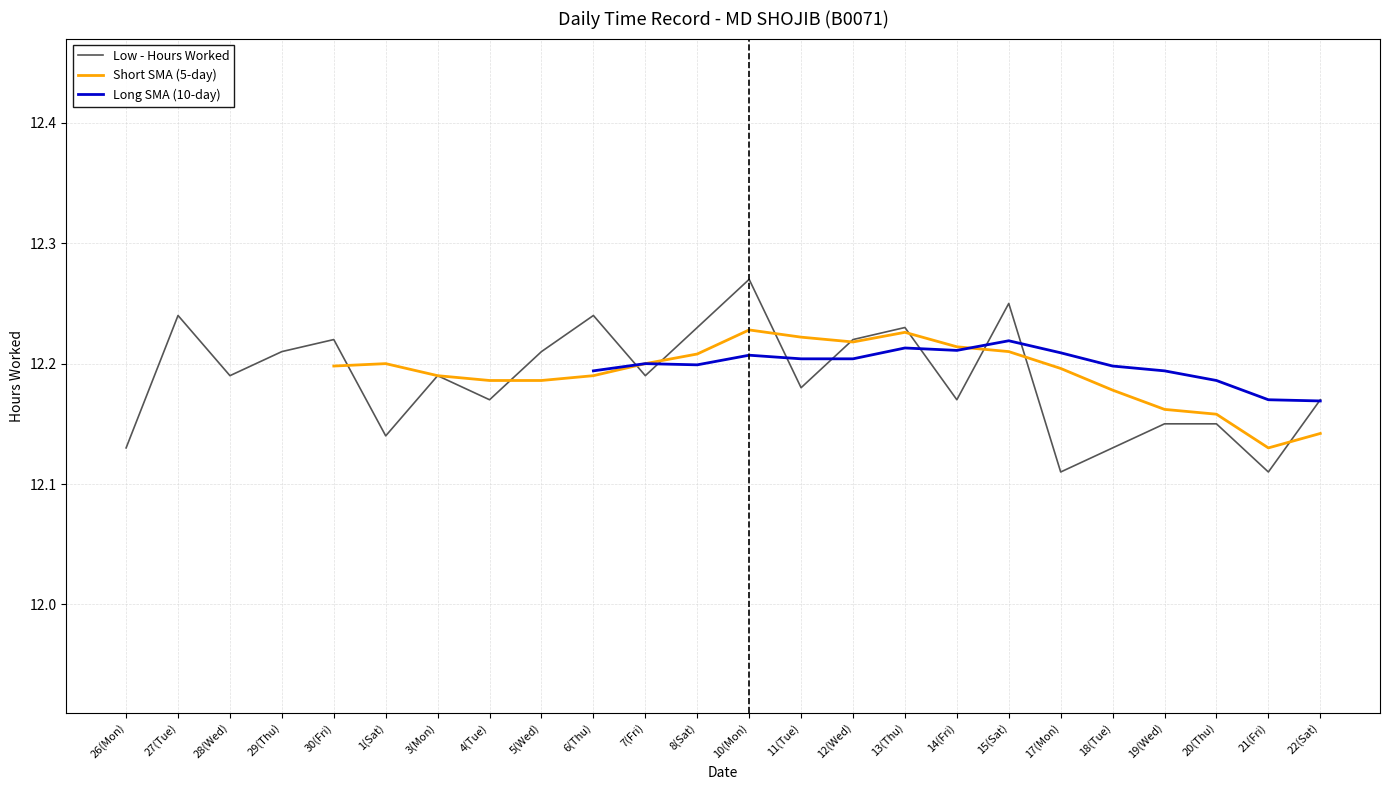

At which label does Long SMA (10-day) first exceed 12?

6(Thu)